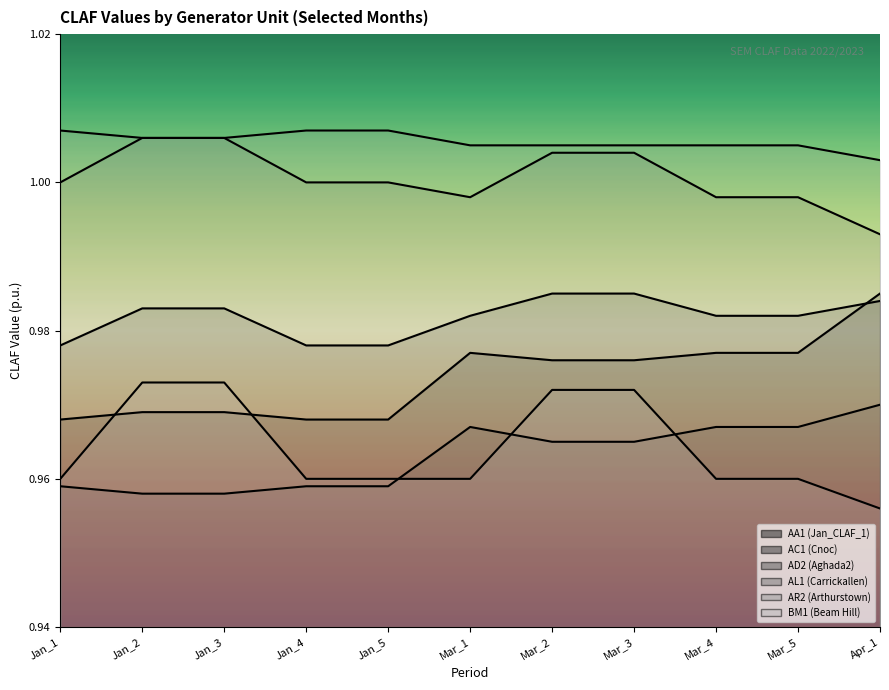

The AL1 (Carrickallen) series shows 1.0 at Apr_1. True or false?

True